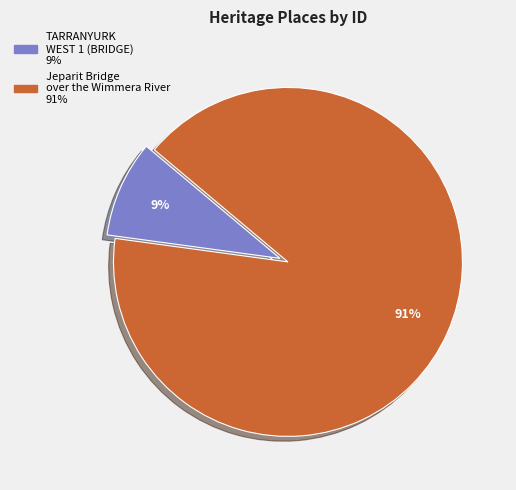

Is the sum of TARRANYURK WEST 1 (BRIDGE) and Jeparit Bridge over the Wimmera River greater than half?

Yes